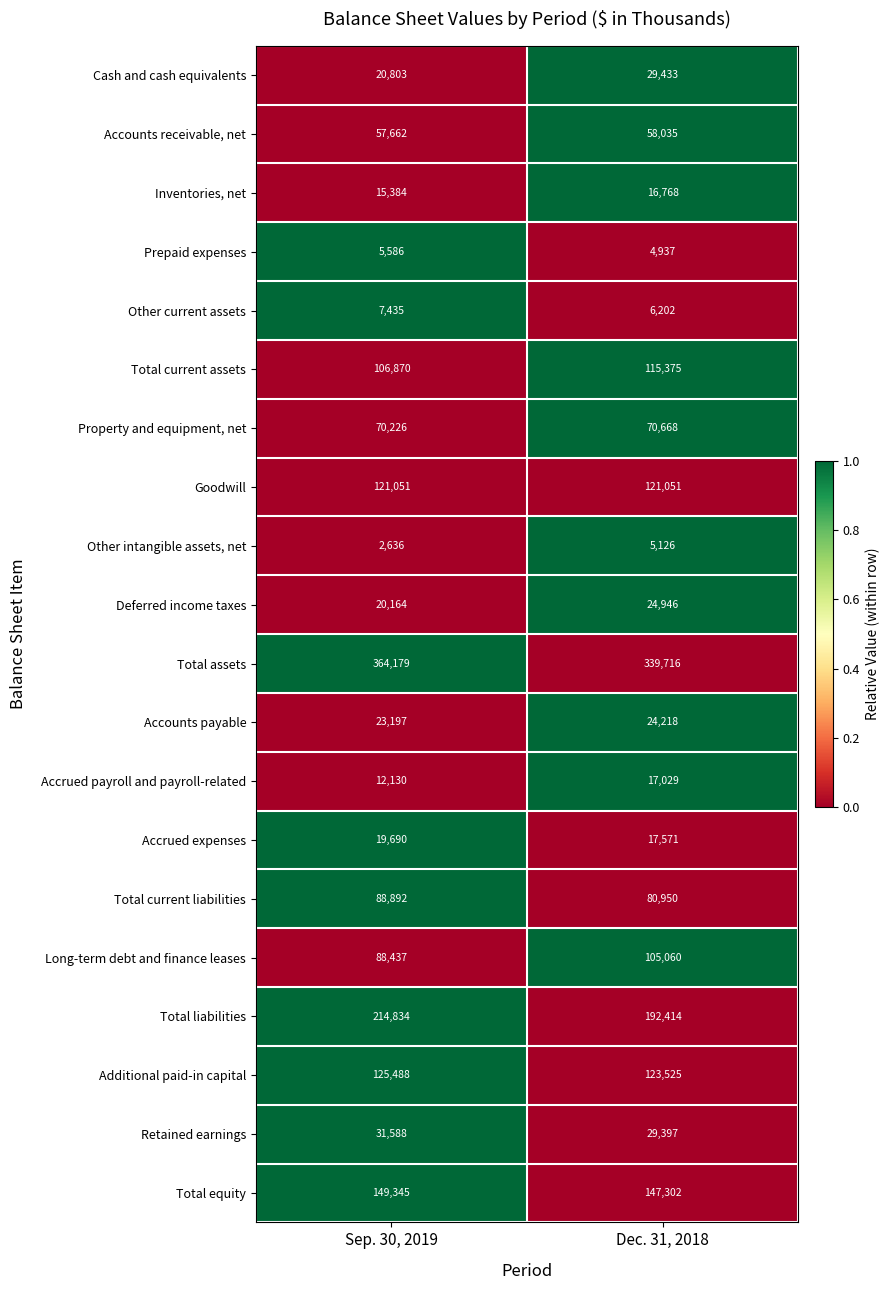

At which label is Retained earnings closest to 30492?

Dec. 31, 2018